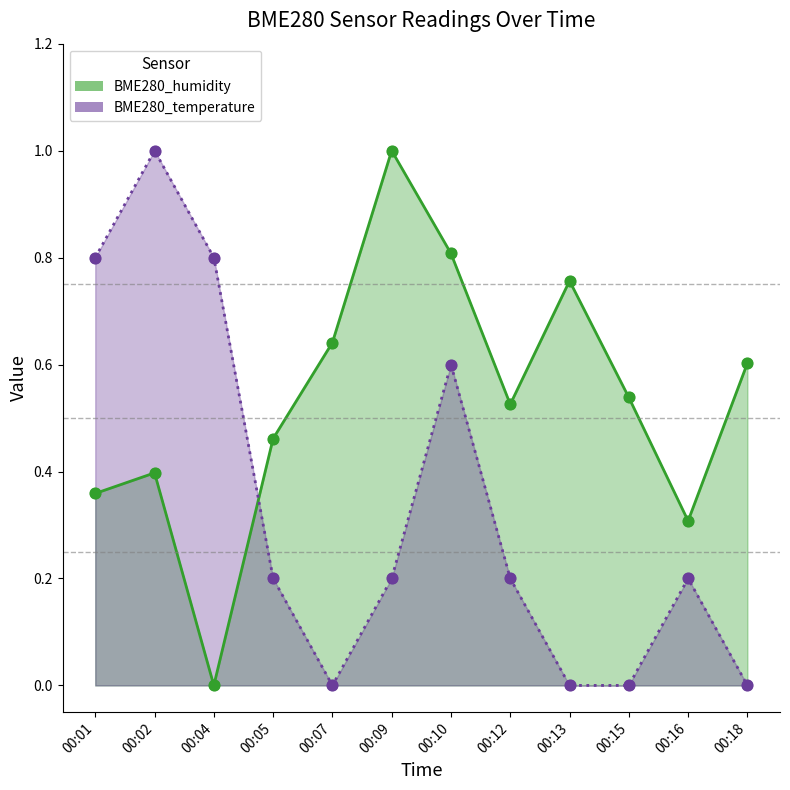

Which series reaches the maximum Y coordinate?

BME280_humidity